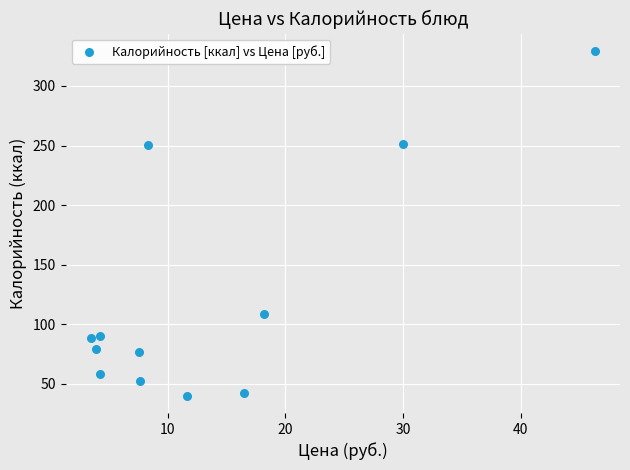

What is the range of Y values (max minus min)?

289.5